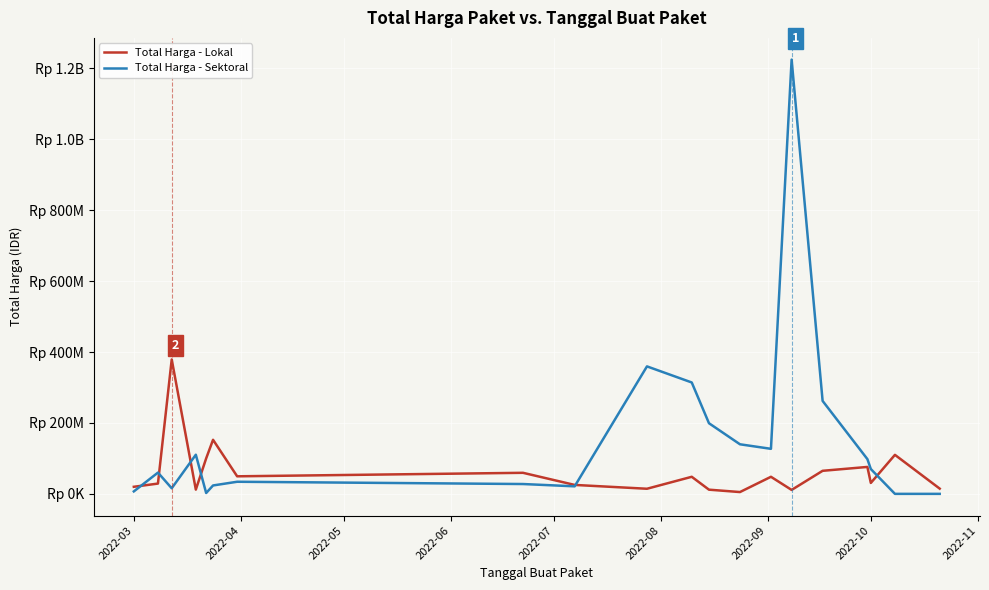

Reading left to right, transcribe all the data shown in this chart.

Total Harga - Lokal: 19950000	29000000	379075000	12000000	100000000	152477000	49478000	59375000	25200000	14400000	48140000	11800000	5093000	48140000	11100000	65000000	75920000	30800000	110000000	14750000
Total Harga - Sektoral: 6936000	59935000	15787200	110389990	2395750	23680800	34132505	27720000	21231000	359500000	314121780	199200000	139800000	127000000	1224682000	262118150	98000000	70000000	0	0